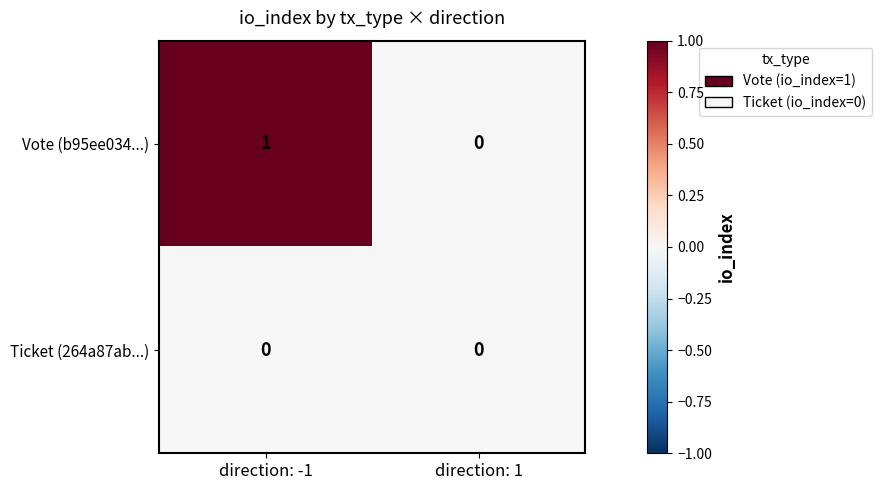

How many series are shown in this chart?

2